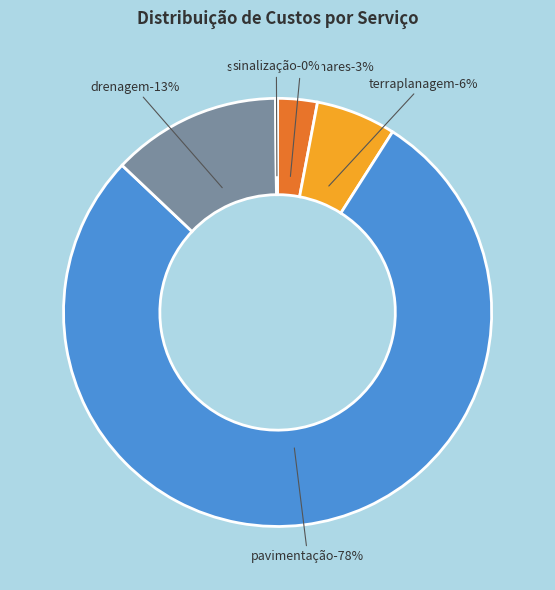

Approximately how many times larger is the value at TERRAPLANAGEM compared to DRENAGEM?

0.5